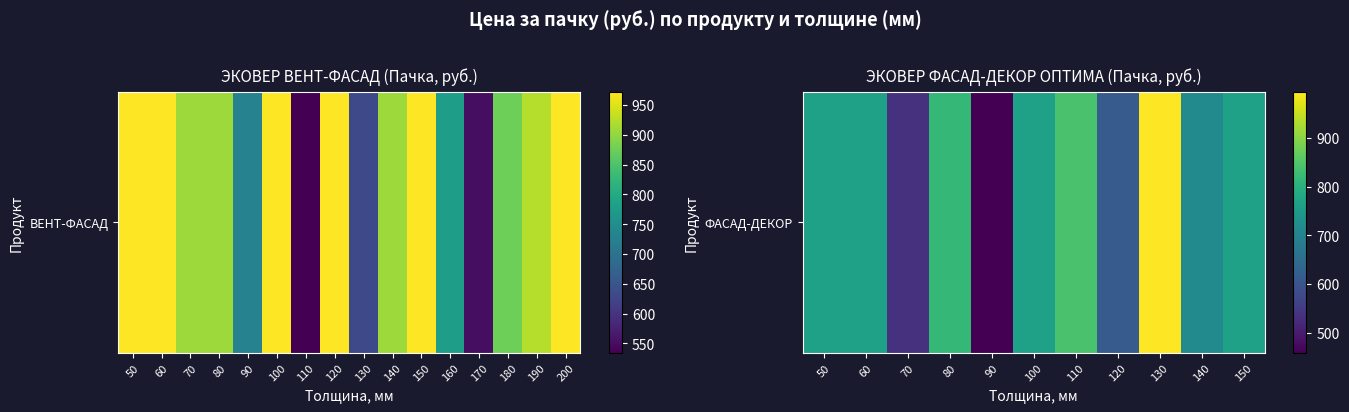

Which has a higher value, 140 or 150?

150